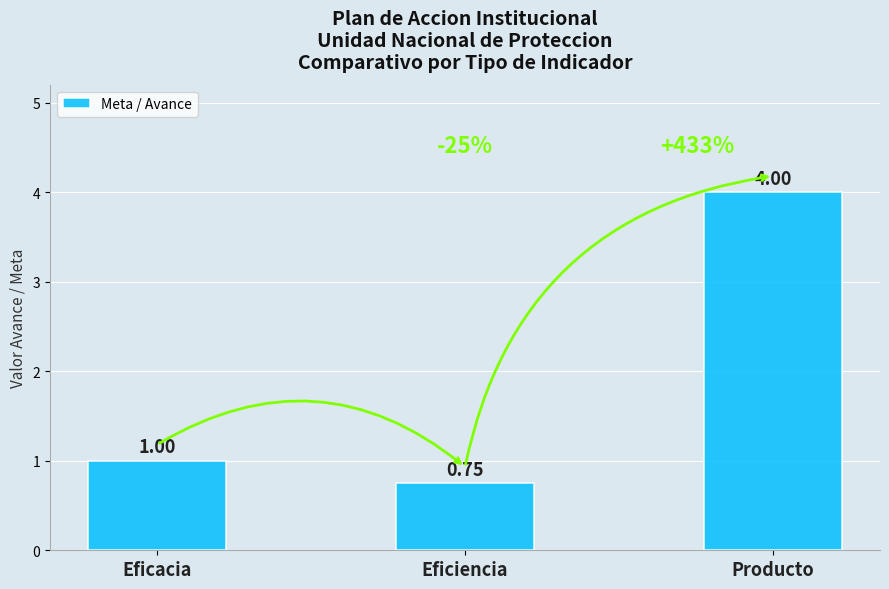

What is the sum of the values at Eficiencia and Eficacia?

1.8